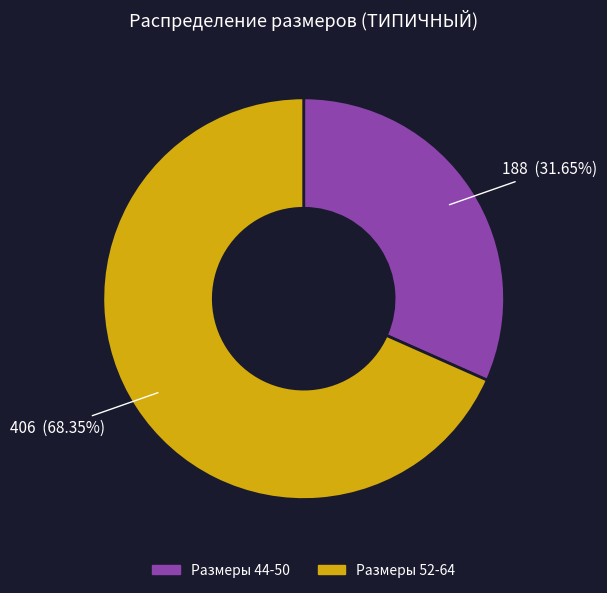

Is there a majority slice in this chart?

Yes